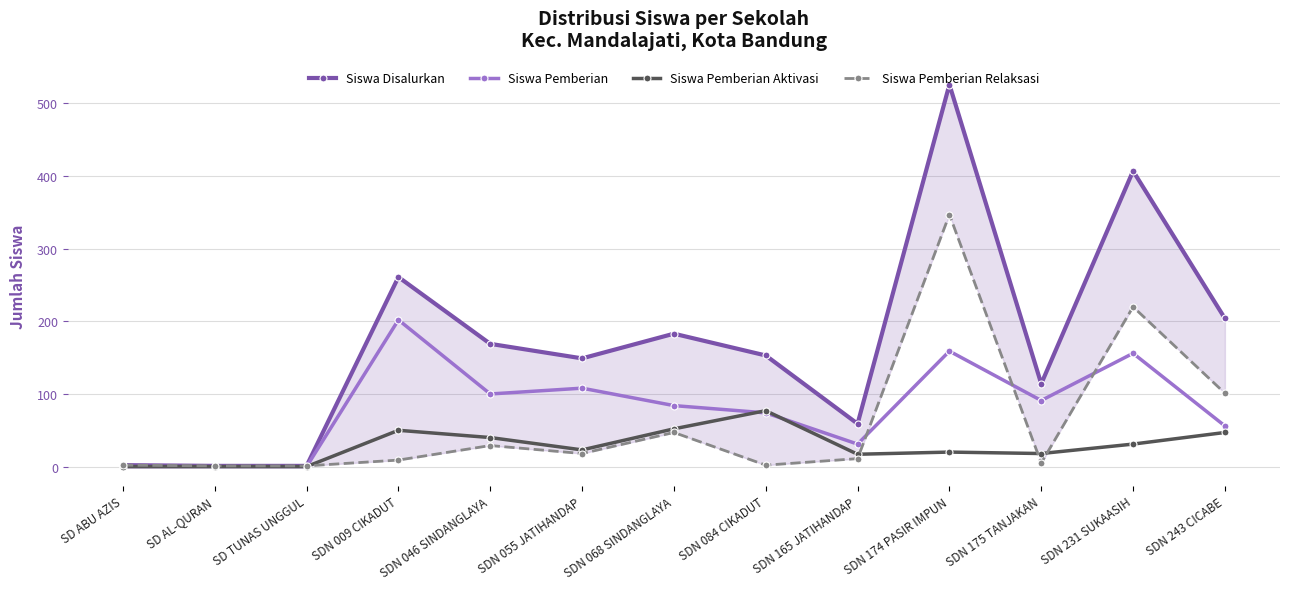

Reading left to right, extract all data points from this chart.

Siswa Disalurkan: SD ABU AZIS=2	SD AL-QURAN=1	SD TUNAS UNGGUL=1	SDN 009 CIKADUT=261	SDN 046 SINDANGLAYA=169	SDN 055 JATIHANDAP=149	SDN 068 SINDANGLAYA=183	SDN 084 CIKADUT=153	SDN 165 JATIHANDAP=59	SDN 174 PASIR IMPUN=526	SDN 175 TANJAKAN=114	SDN 231 SUKAASIH=407	SDN 243 CICABE=204
Siswa Pemberian: SD ABU AZIS=0	SD AL-QURAN=0	SD TUNAS UNGGUL=0	SDN 009 CIKADUT=202	SDN 046 SINDANGLAYA=100	SDN 055 JATIHANDAP=108	SDN 068 SINDANGLAYA=84	SDN 084 CIKADUT=74	SDN 165 JATIHANDAP=31	SDN 174 PASIR IMPUN=159	SDN 175 TANJAKAN=91	SDN 231 SUKAASIH=156	SDN 243 CICABE=56
Siswa Pemberian Aktivasi: SD ABU AZIS=0	SD AL-QURAN=0	SD TUNAS UNGGUL=0	SDN 009 CIKADUT=50	SDN 046 SINDANGLAYA=40	SDN 055 JATIHANDAP=23	SDN 068 SINDANGLAYA=52	SDN 084 CIKADUT=77	SDN 165 JATIHANDAP=17	SDN 174 PASIR IMPUN=20	SDN 175 TANJAKAN=18	SDN 231 SUKAASIH=31	SDN 243 CICABE=47
Siswa Pemberian Relaksasi: SD ABU AZIS=2	SD AL-QURAN=1	SD TUNAS UNGGUL=1	SDN 009 CIKADUT=9	SDN 046 SINDANGLAYA=29	SDN 055 JATIHANDAP=18	SDN 068 SINDANGLAYA=47	SDN 084 CIKADUT=2	SDN 165 JATIHANDAP=11	SDN 174 PASIR IMPUN=347	SDN 175 TANJAKAN=5	SDN 231 SUKAASIH=220	SDN 243 CICABE=101